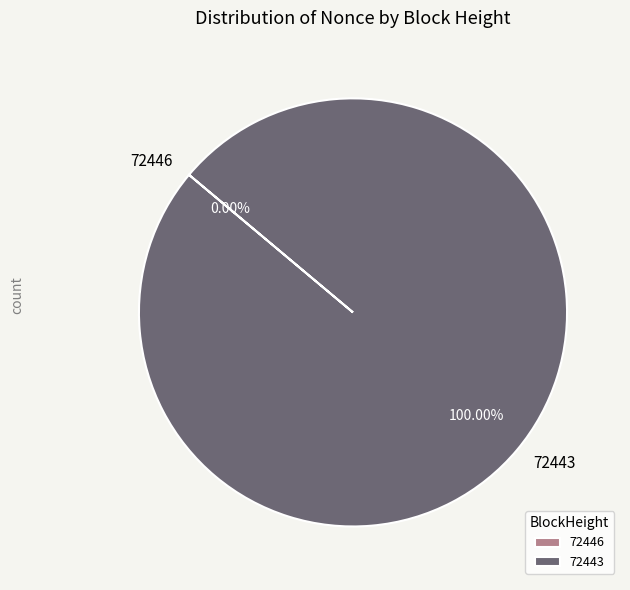

To the nearest percent, what is the difference between the 72446 and 72443 slice percentages?

100%